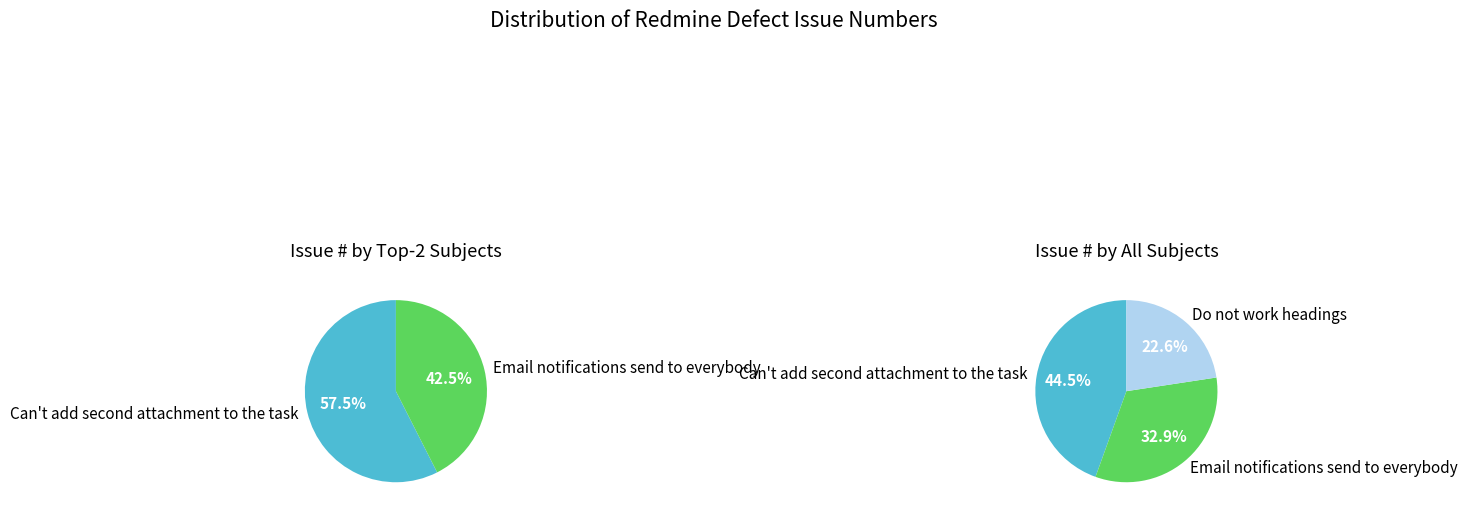

What is the largest slice in the pie chart?

Can't add second attachment to the task